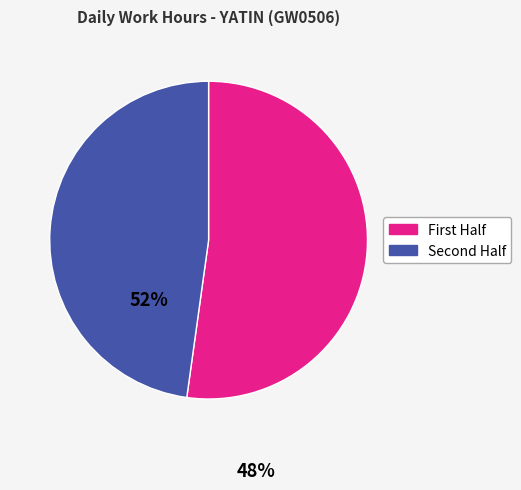

Is there any slice that represents more than half of the pie?

Yes